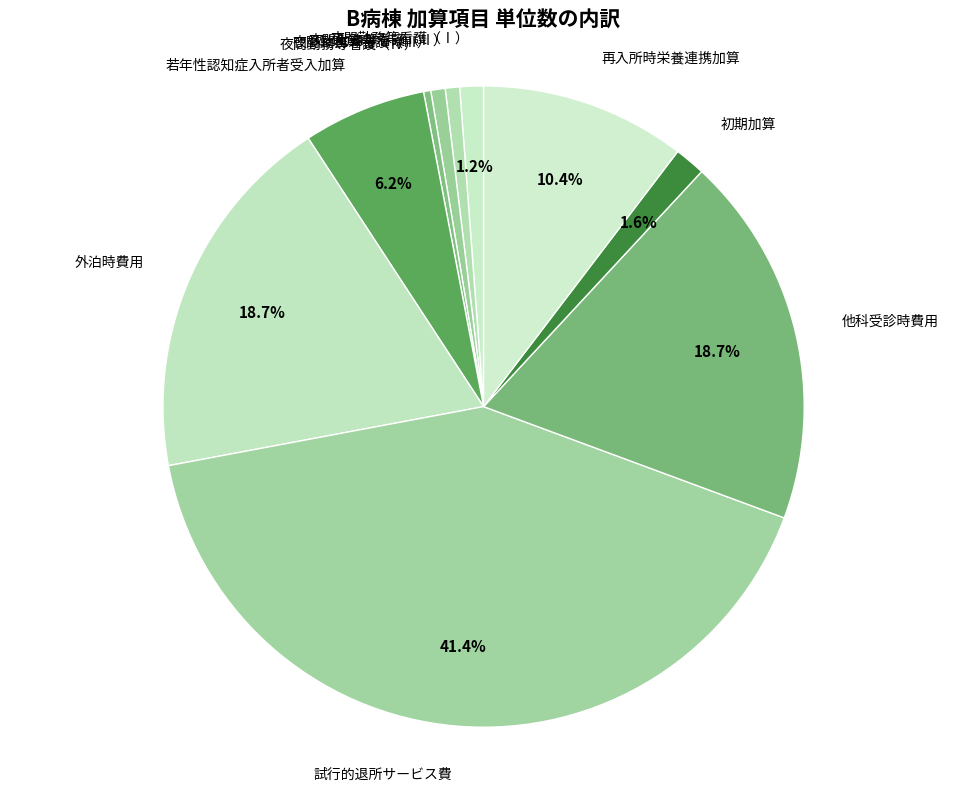

Is it true that 再入所時栄養連携加算 is 10% of the pie?

True